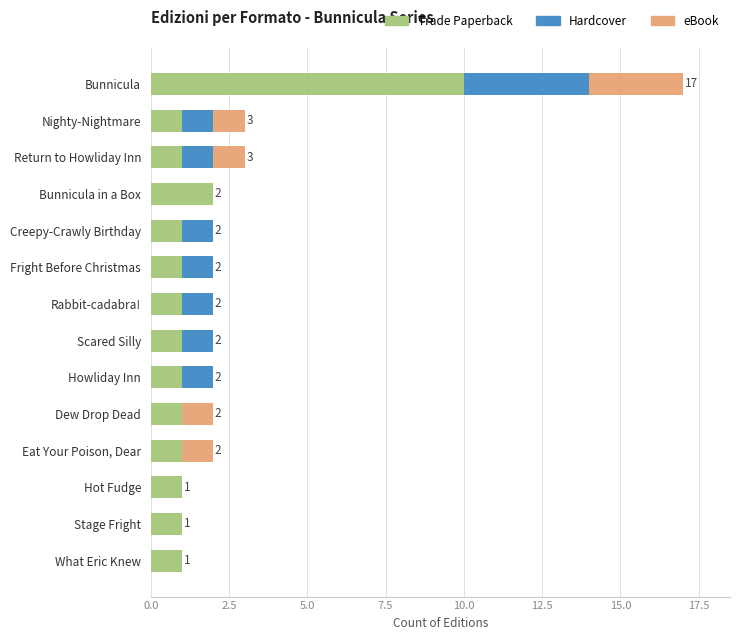

At which label does Trade Paperback reach its peak?

Bunnicula